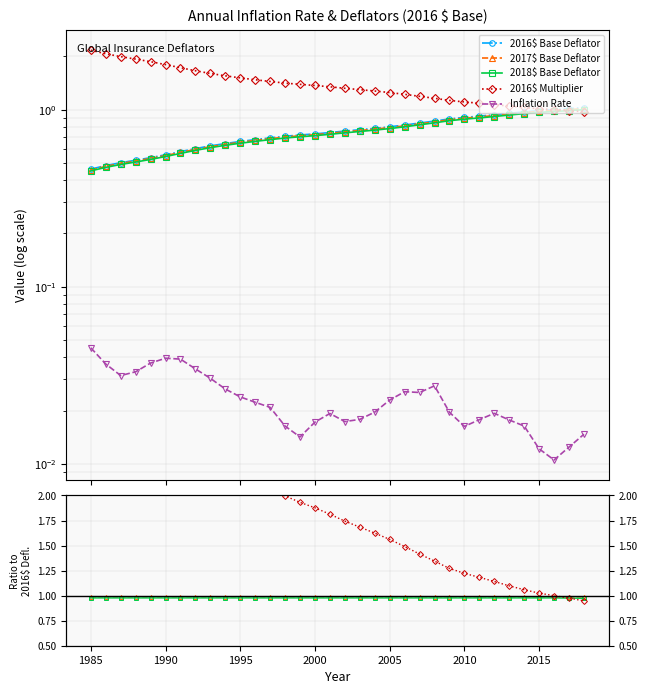

What is the value of the 2016$ Base Deflator point at the 11th from the left?

0.7